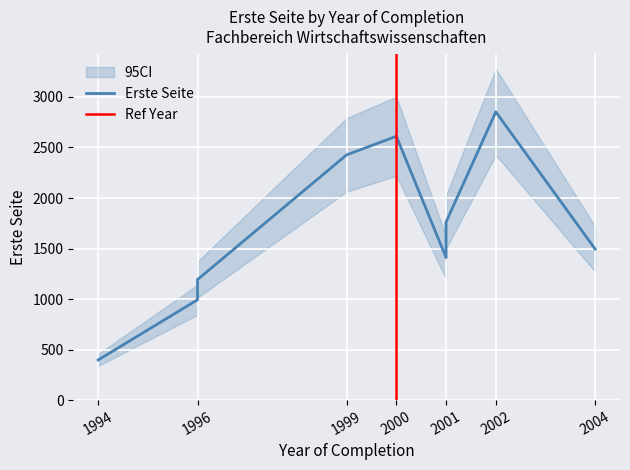

How many data points does each series have?

10